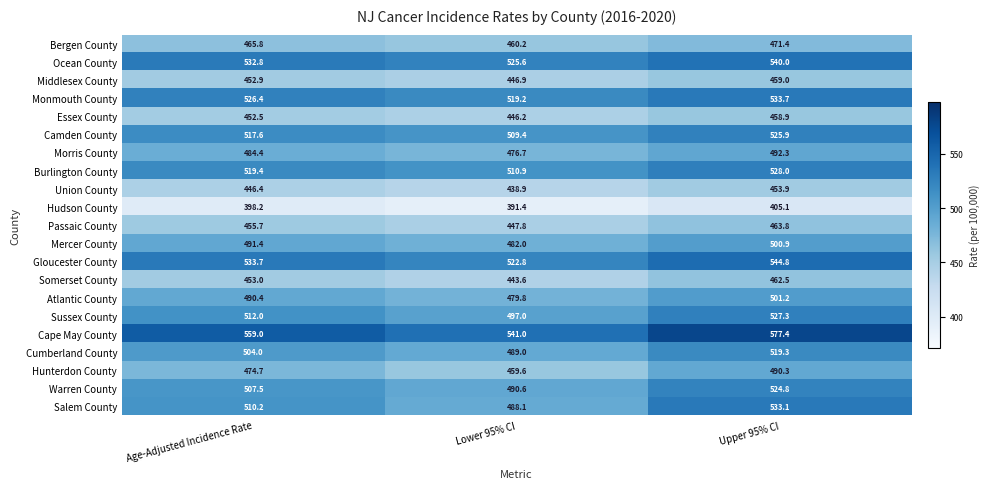

The value of Atlantic County at Upper 95% CI is 153.9. True or false?

False